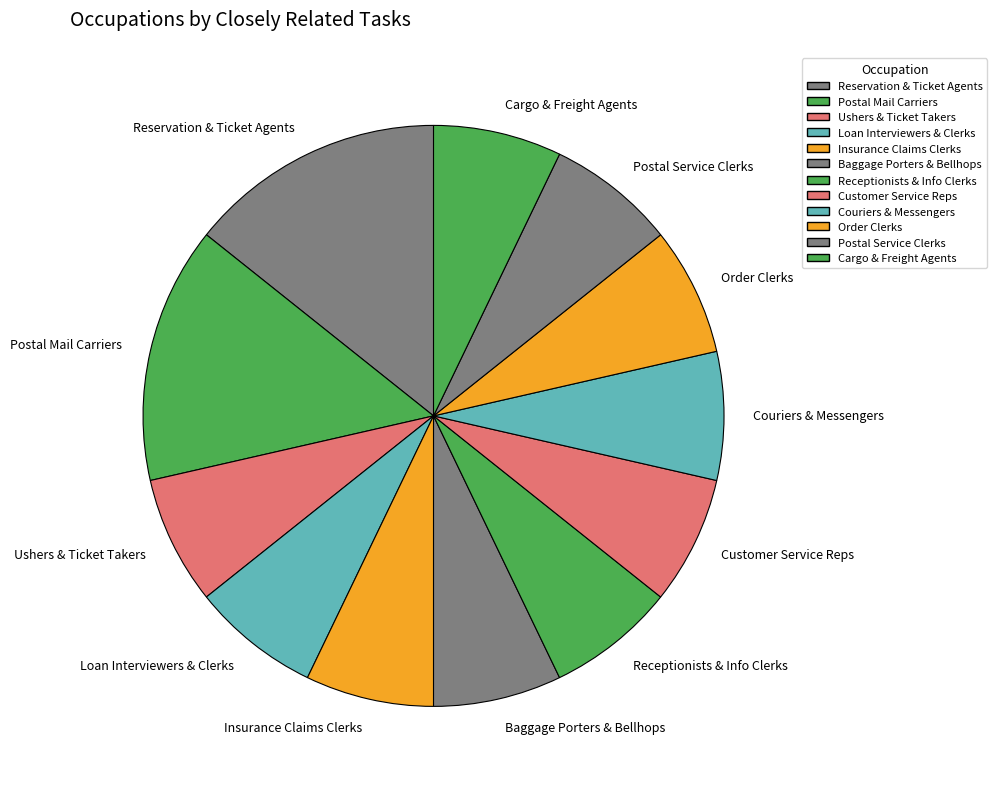

Is the sum of Postal Service Clerks and Customer Service Reps greater than half?

No